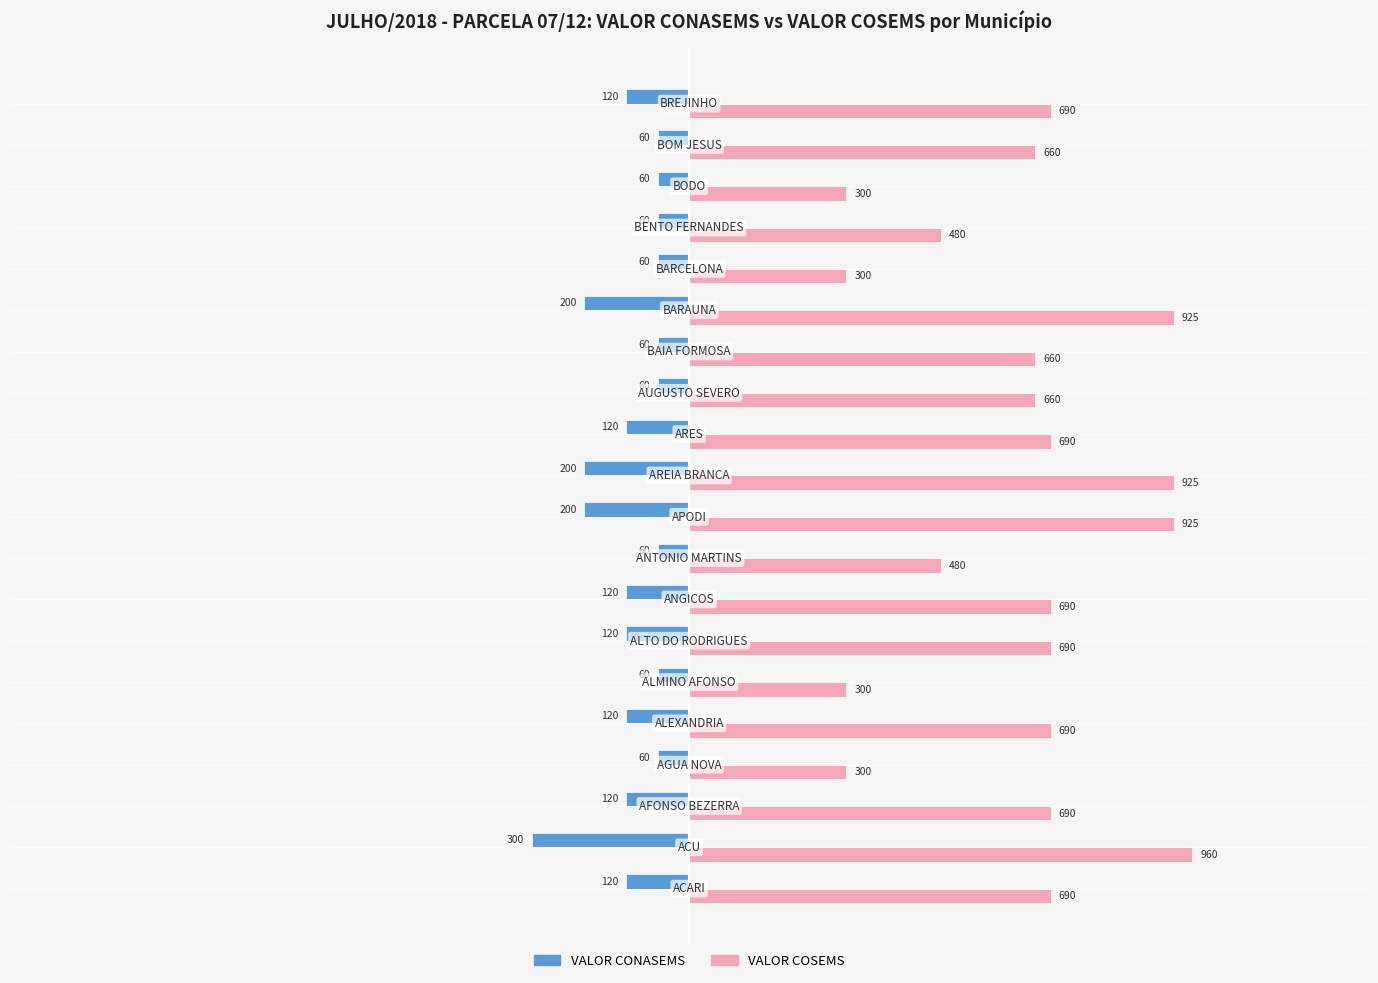

Rank the series by their average value, from lowest to highest.

VALOR CONASEMS, VALOR COSEMS